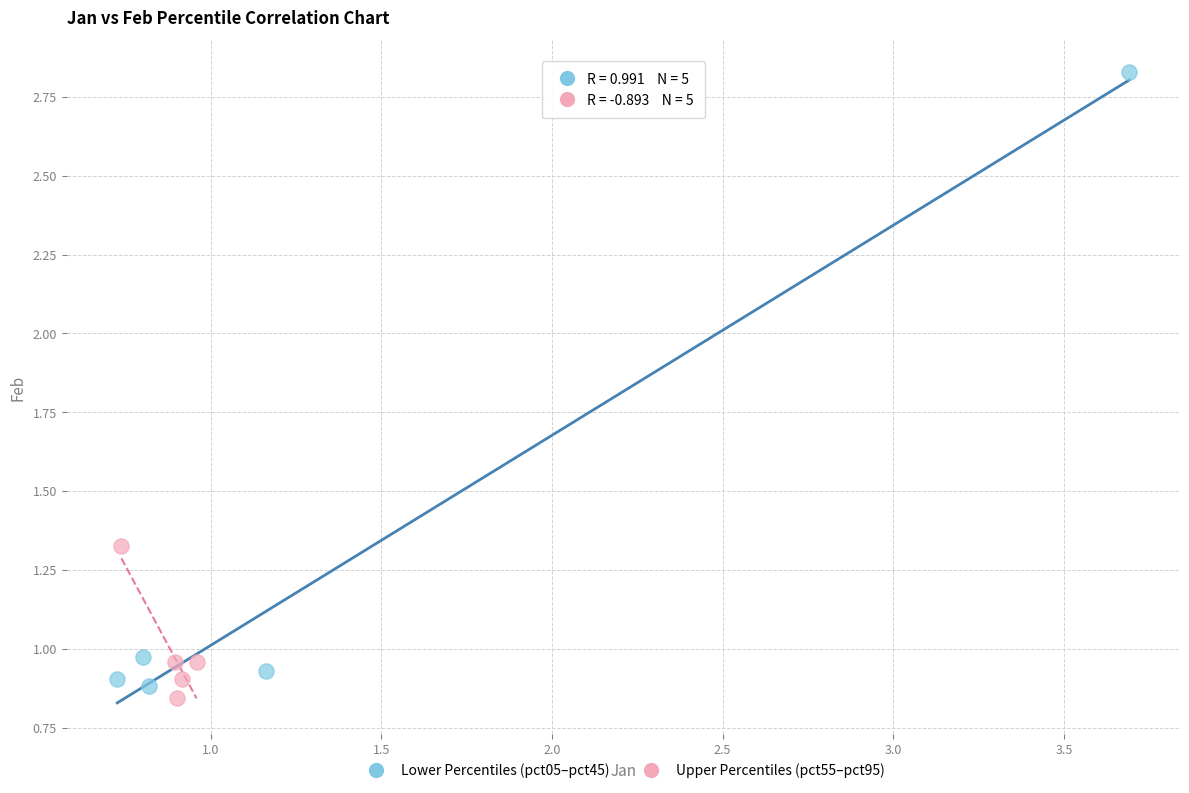

Which series reaches the minimum Y coordinate?

Upper Percentiles (pct55–pct95)